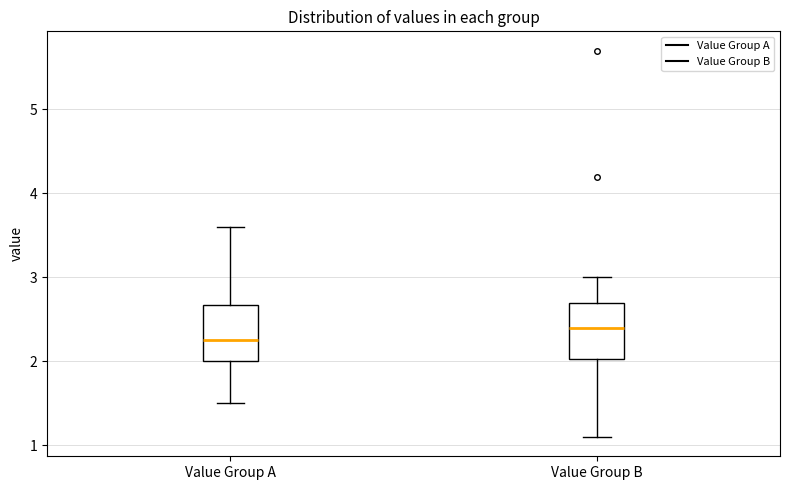

Reading left to right, read every box against the y-axis: the position of its median line, the range the box covers, and the ends of its whiskers. The values are not printed on the chart, so give them approximately, as read against the axis.

Value Group A: median 2.3, box 2.0 to 2.7, whiskers 1.5 to 3.6
Value Group B: median 2.4, box 2.0 to 2.7, whiskers 1.1 to 3.0